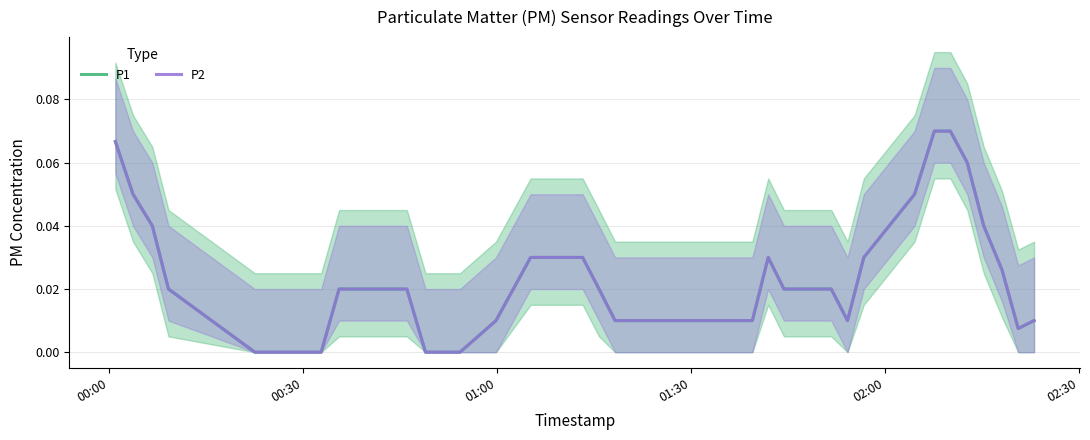

How many categories are shown in the chart?

40